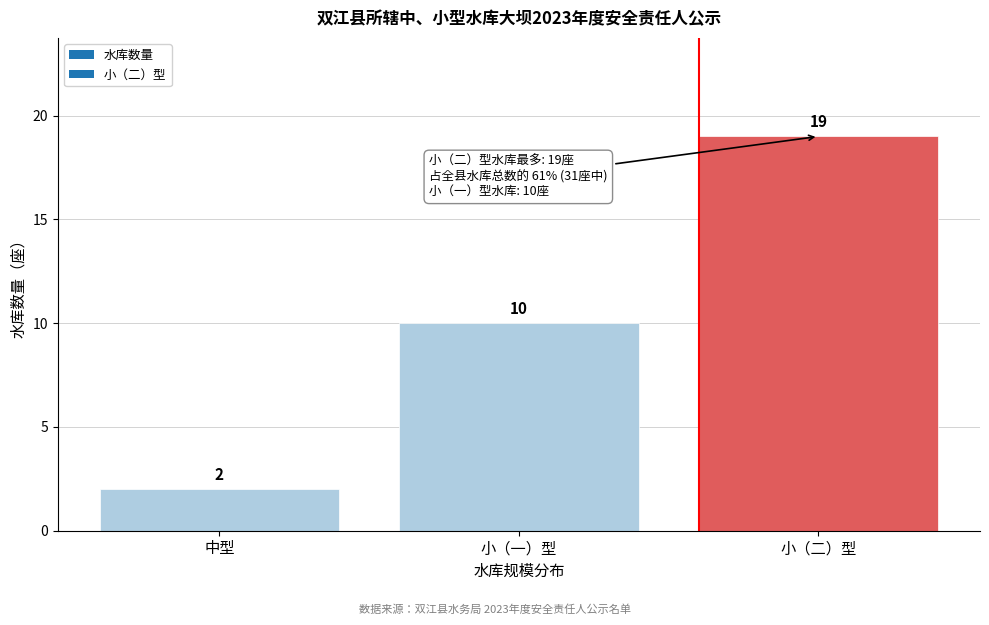

Reading left to right, list all the values displayed in this chart.

中型=2	小（一）型=10	小（二）型=19